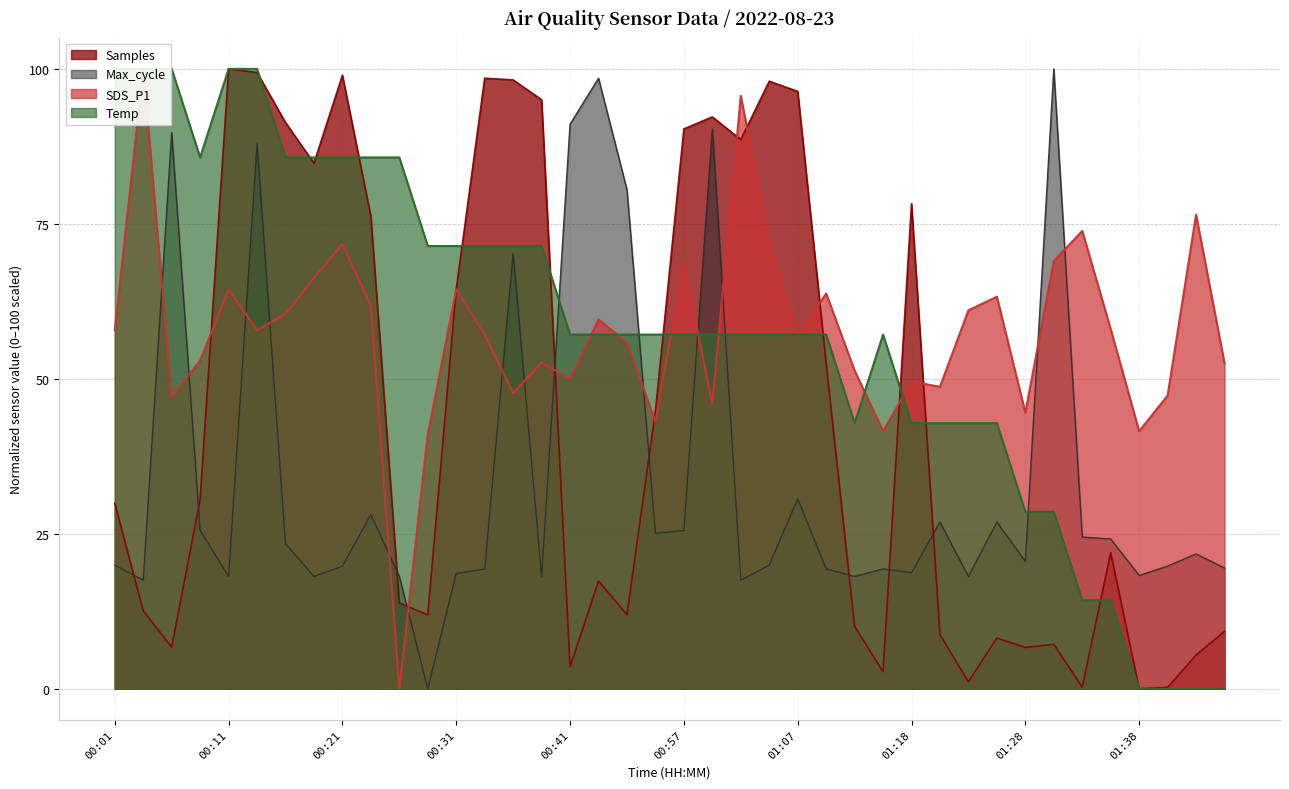

Count the number of categories in the chart.

40